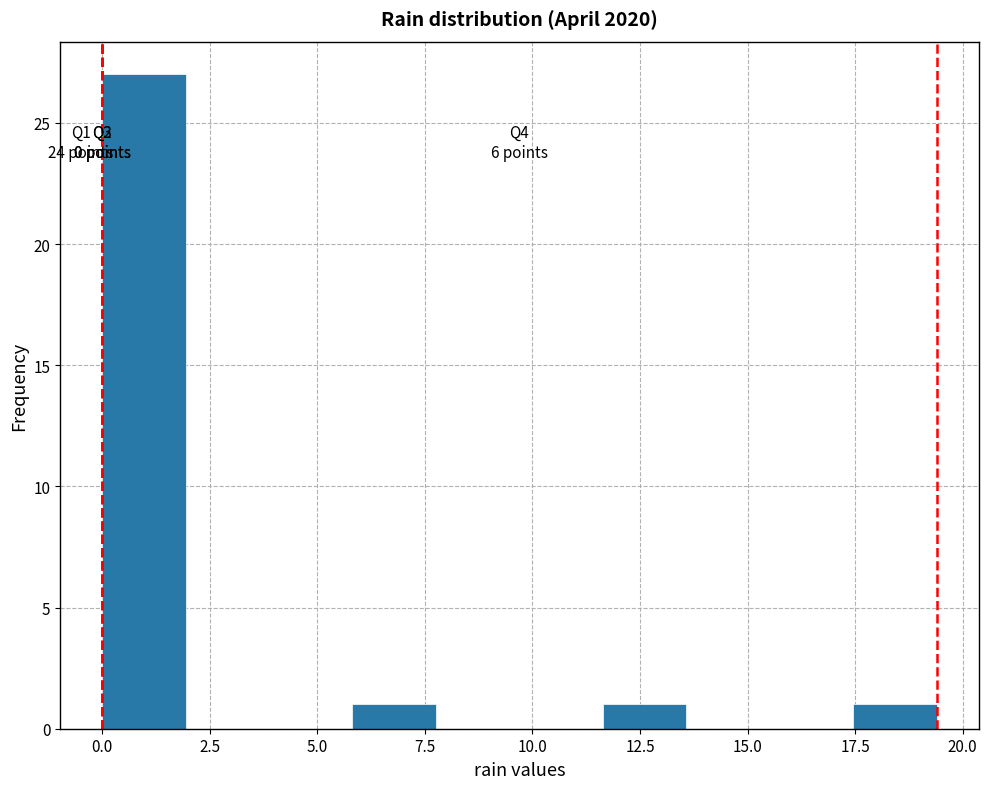

Around what value on the x-axis is the tallest bar? Give the approximate position of its centre, as read against the axis.

1.0